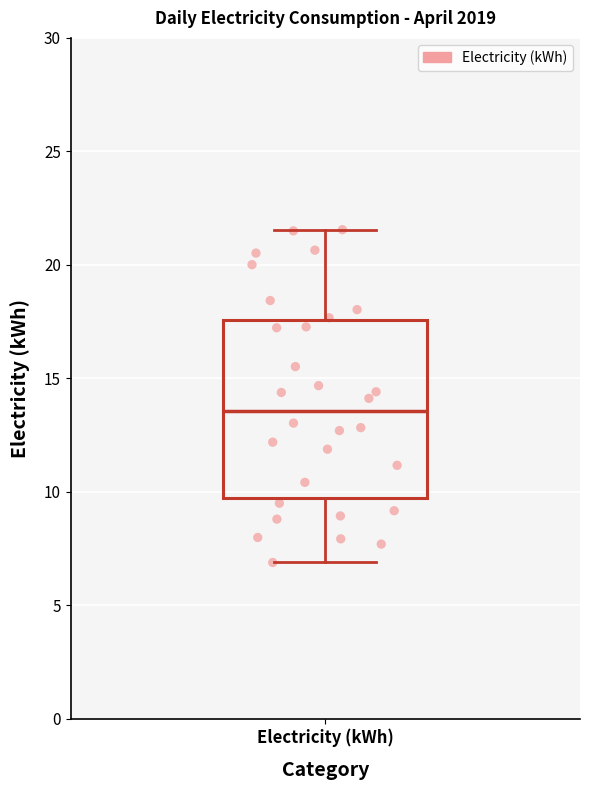

Transcribe this box plot: give where the median line is, the range the box spans, and where the two whiskers end, as read against the y-axis. The values are not printed on the chart, so give them approximately, as read against the axis.

median 13.5, box 9.5 to 17.5, whiskers 7.0 to 21.5